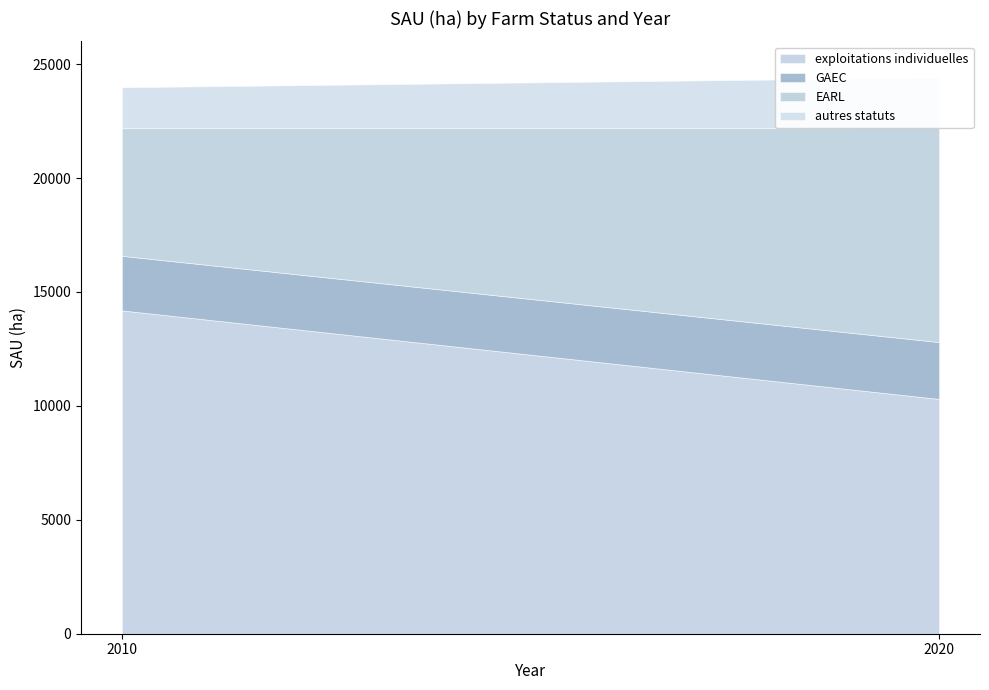

Does the chart have visible grid lines?

No